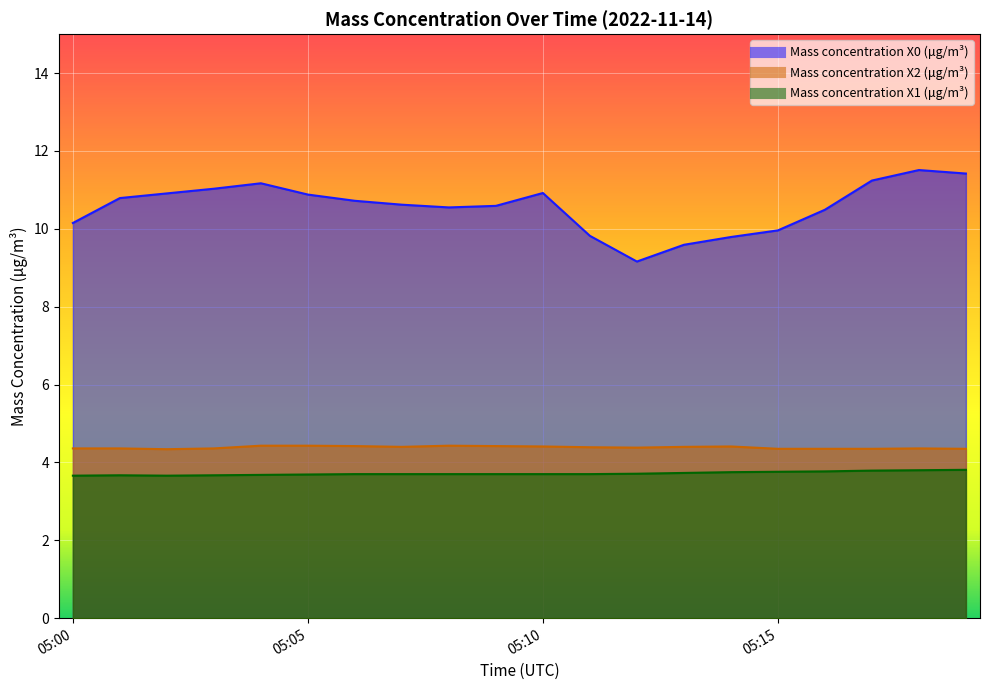

Rank the series at 05:01 from highest to lowest value.

Mass concentration X0 (μg/m³), Mass concentration X2 (μg/m³), Mass concentration X1 (μg/m³)